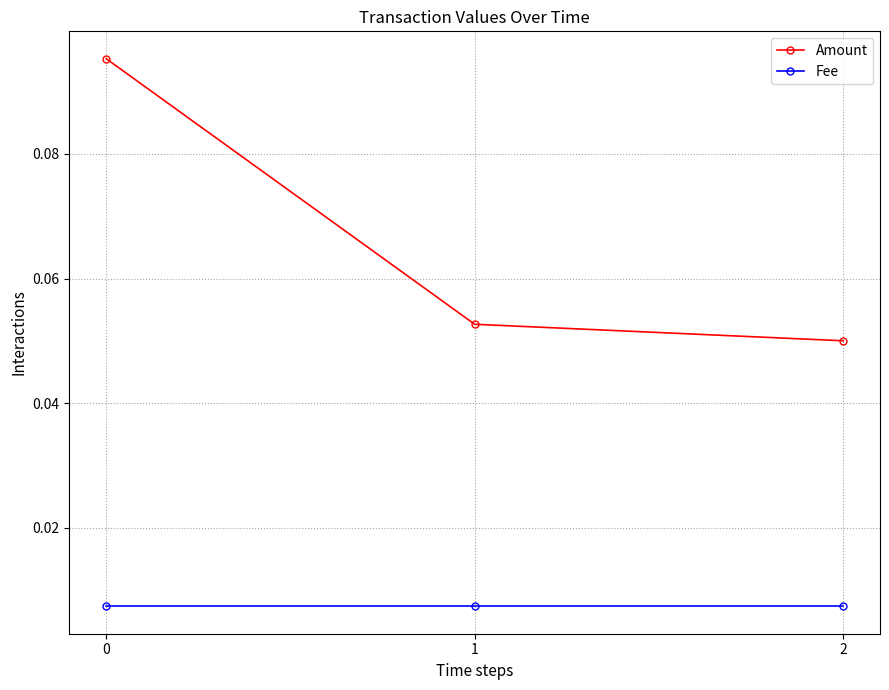

Which series has the largest total across all categories?

Amount